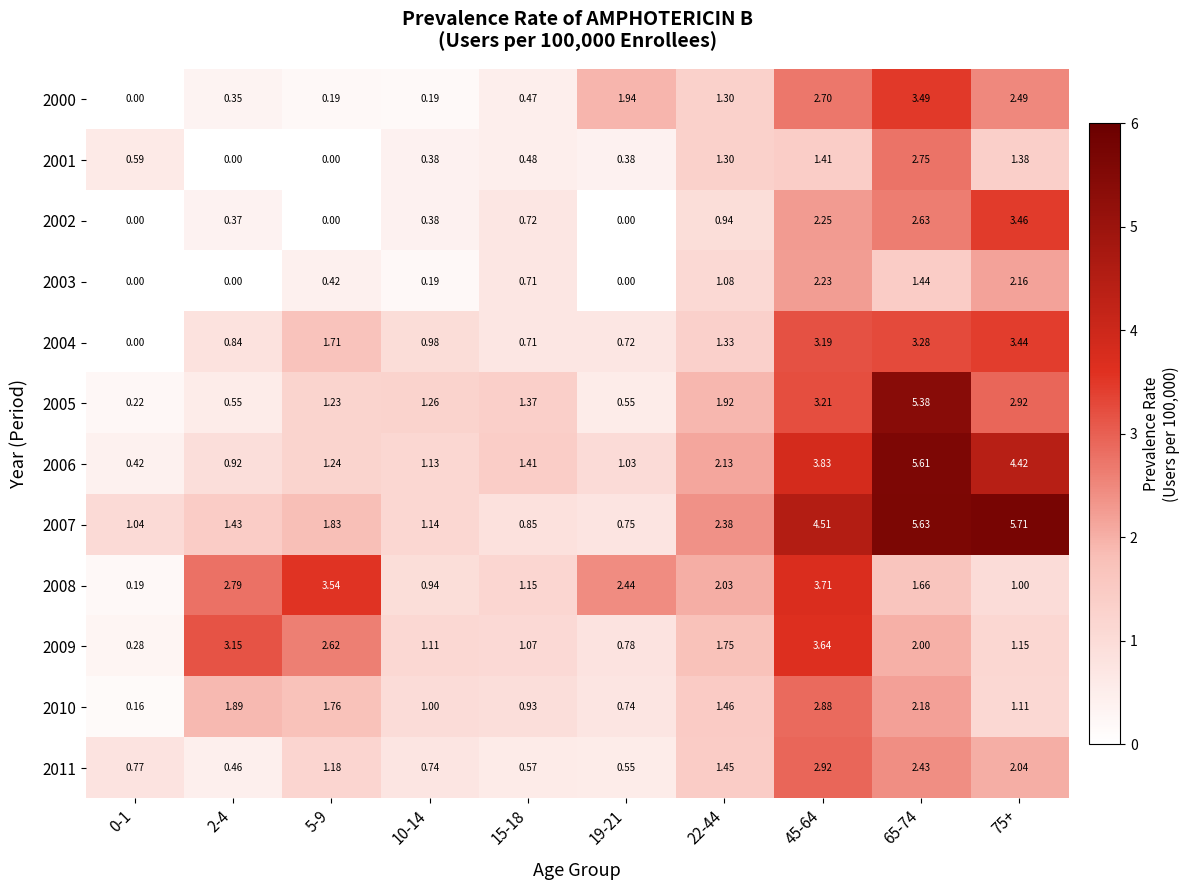

Count the number of categories in the chart.

10